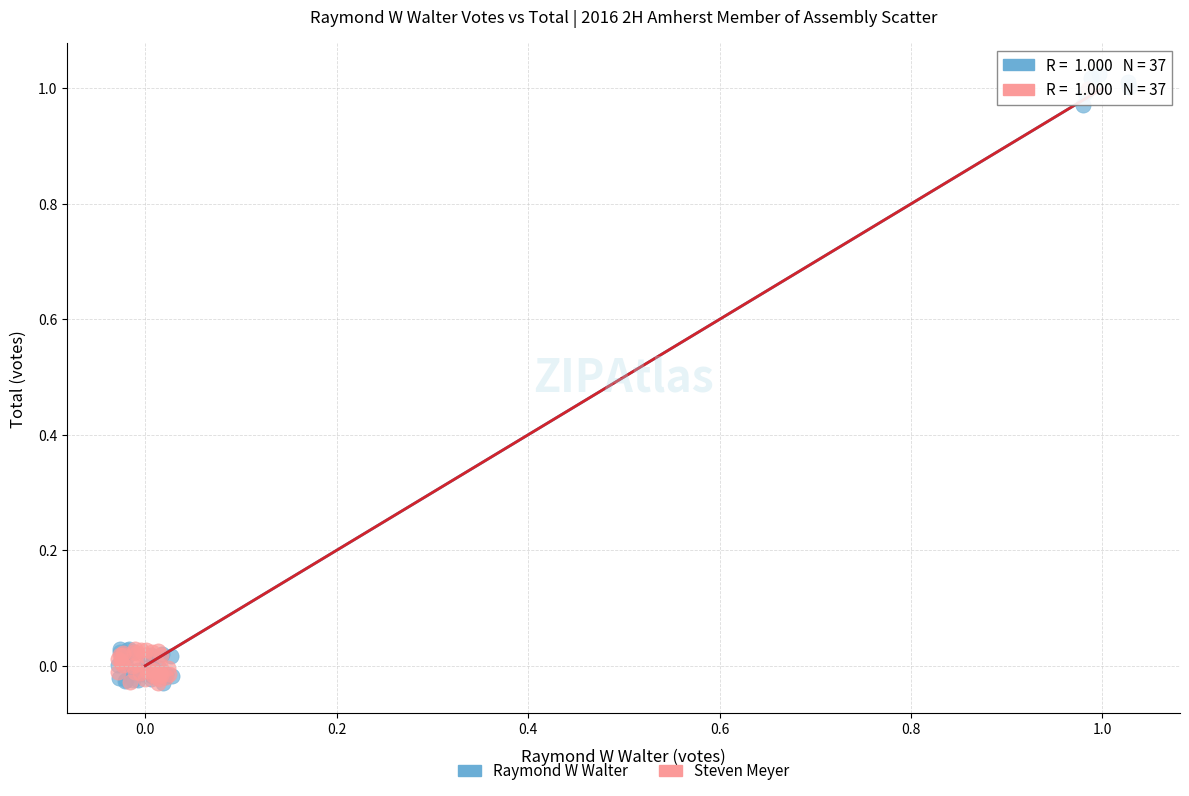

Which series has the largest Y range (max minus min)?

Raymond W Walter